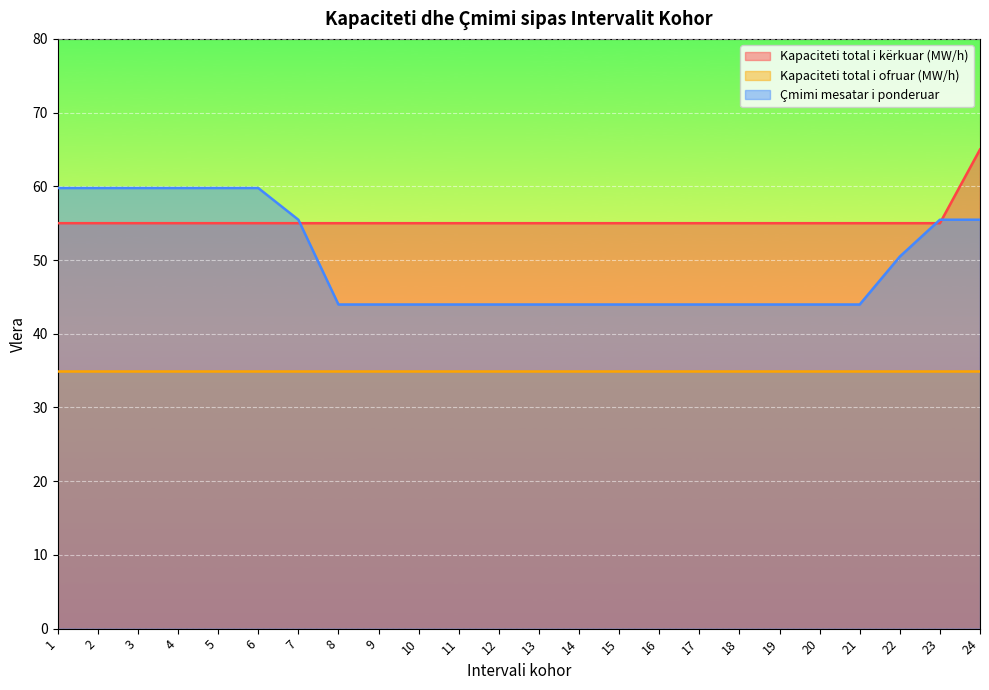

How many categories are shown in the chart?

24